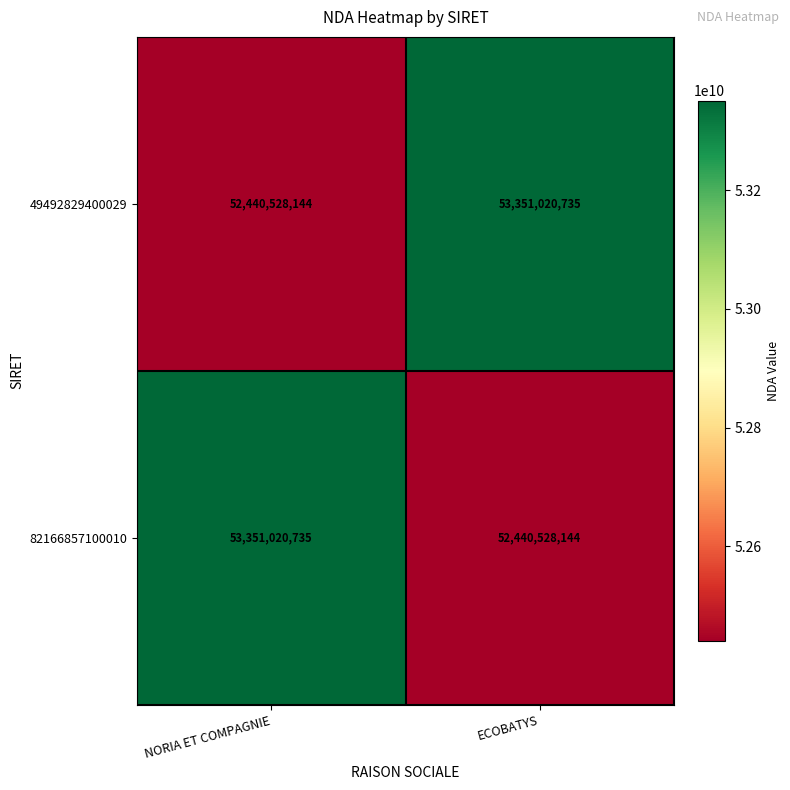

Which category has the highest value in the 49492829400029 series?

ECOBATYS